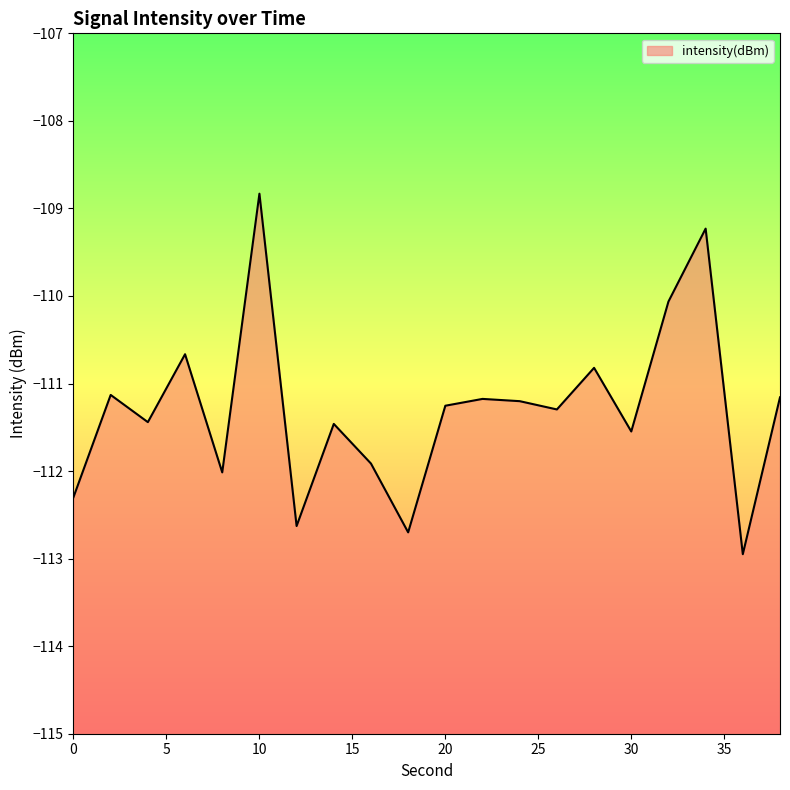

List the labels in order of value, largest first.

10, 34, 32, 6, 28, 2, 38, 22, 24, 20, 26, 4, 14, 30, 16, 8, 0, 12, 18, 36